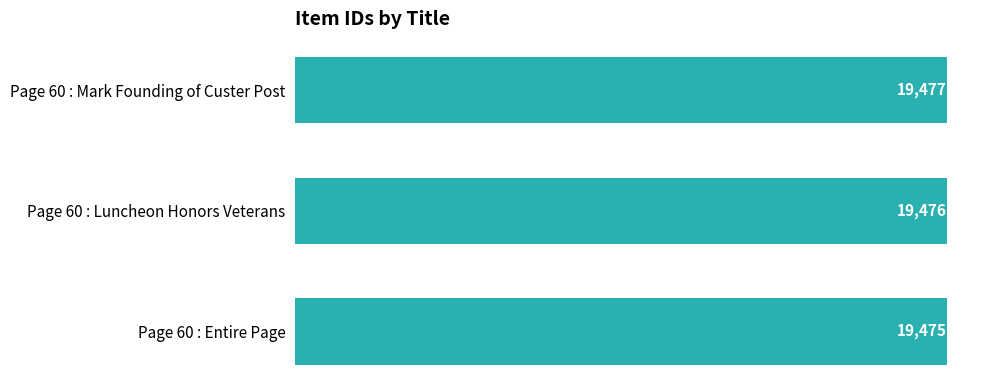

What position from the top is Page 60 : Mark Founding of Custer Post?

1